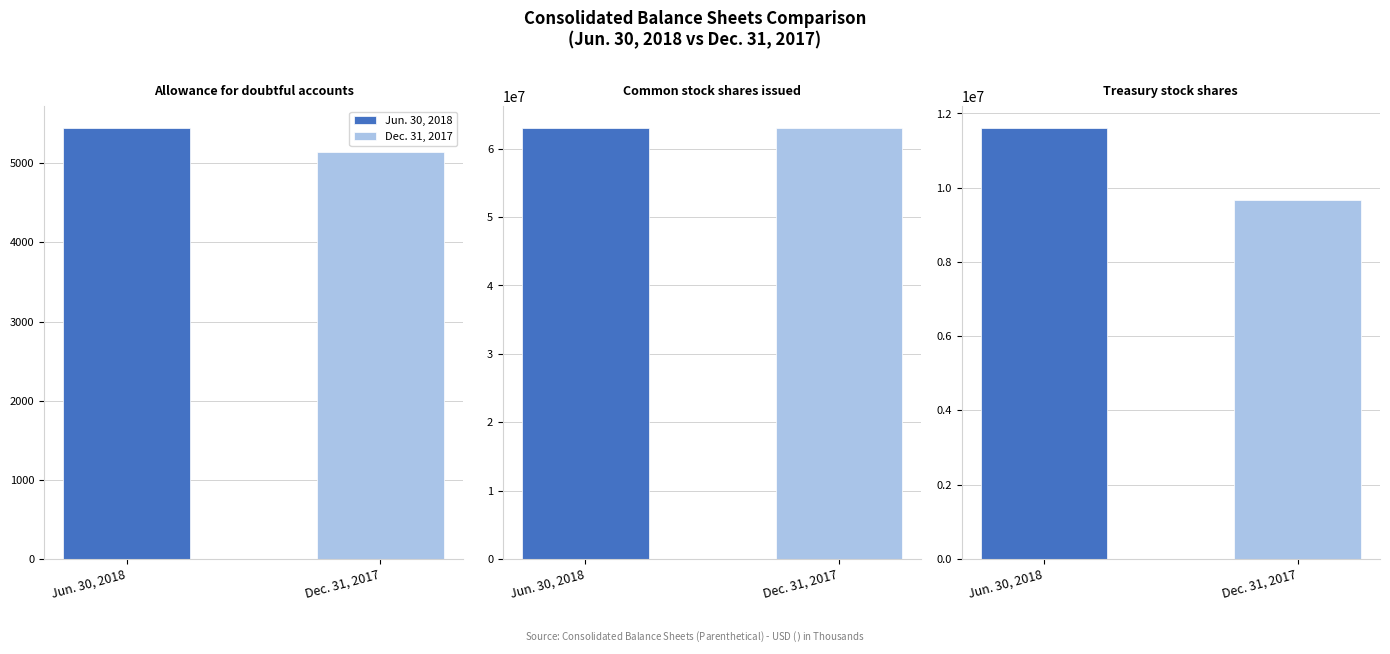

At which label does Jun. 30, 2018 reach its minimum?

Allowance for doubtful accounts